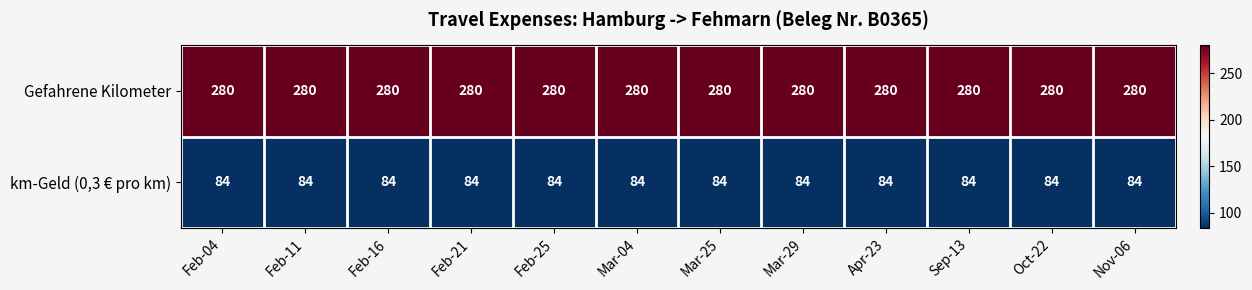

The value of km-Geld (0,3 € pro km) at Sep-13 is 150. True or false?

False